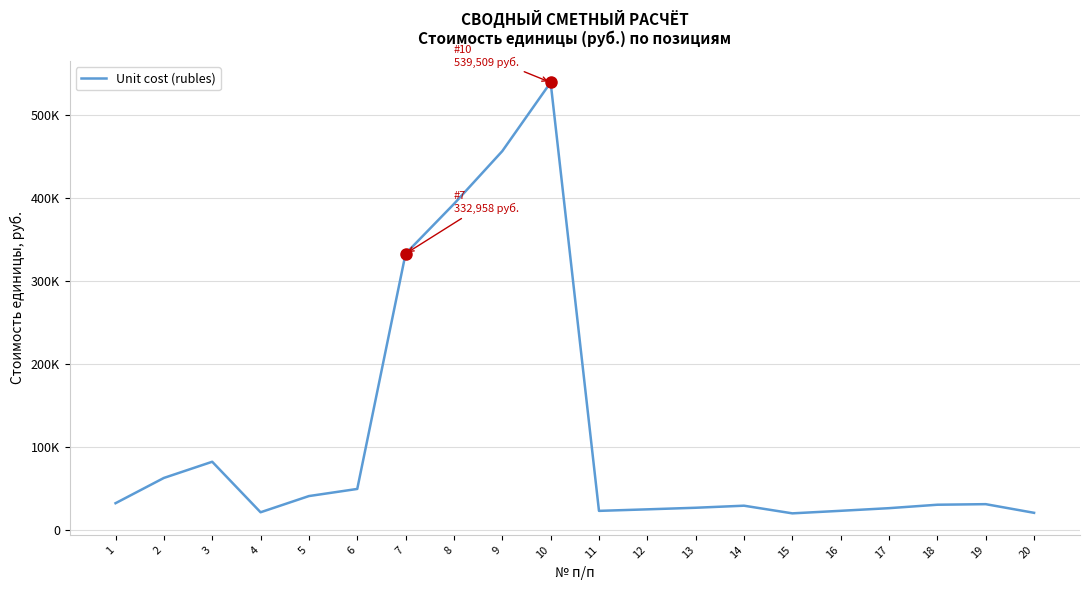

Does the chart display data point markers on the line(s)?

No